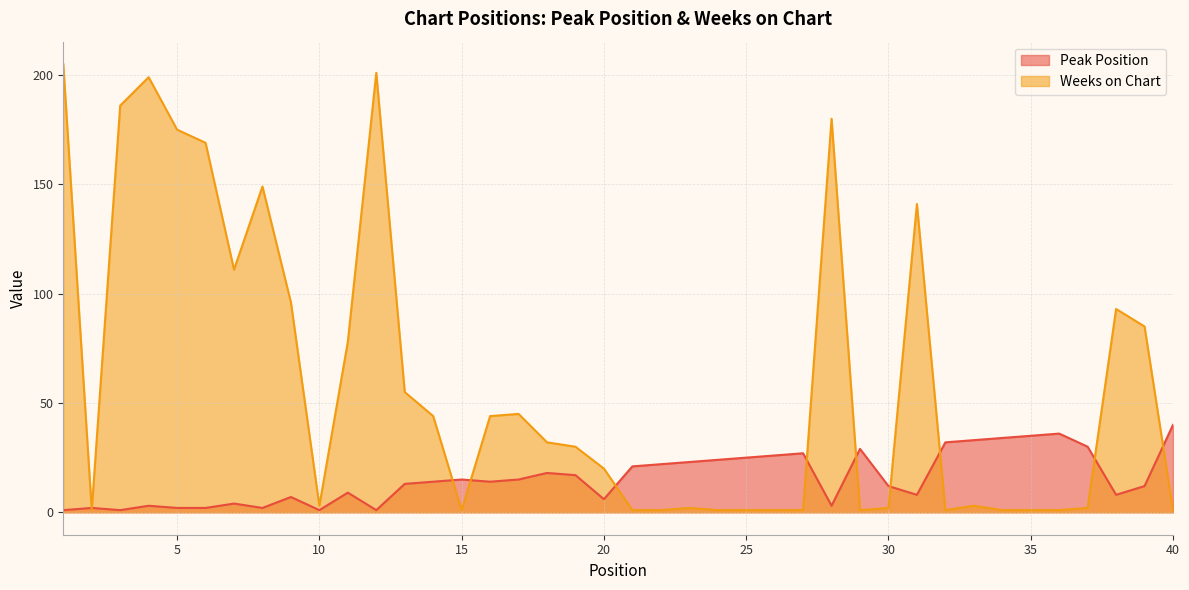

Reading right to left, transcribe all the data shown in this chart.

Peak Position: 40=40	39=12	38=8	37=30	36=36	35=35	34=34	33=33	32=32	31=8	30=12	29=29	28=3	27=27	26=26	25=25	24=24	23=23	22=22	21=21	20=6	19=17	18=18	17=15	16=14	15=15	14=14	13=13	12=1	11=9	10=1	9=7	8=2	7=4	6=2	5=2	4=3	3=1	2=2	1=1
Weeks on Chart: 40=1	39=85	38=93	37=2	36=1	35=1	34=1	33=3	32=1	31=141	30=2	29=1	28=180	27=1	26=1	25=1	24=1	23=2	22=1	21=1	20=20	19=30	18=32	17=45	16=44	15=1	14=44	13=55	12=201	11=78	10=3	9=96	8=149	7=111	6=169	5=175	4=199	3=186	2=1	1=205